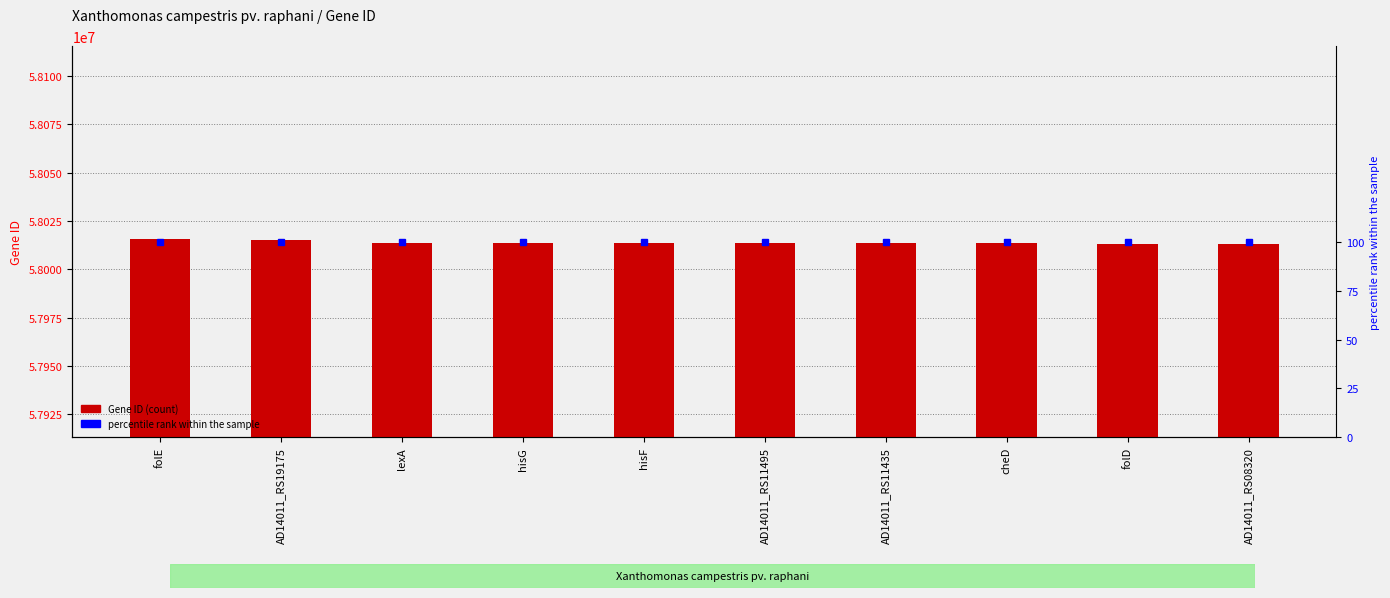

The Gene ID series shows 58013638 at hisF. True or false?

True